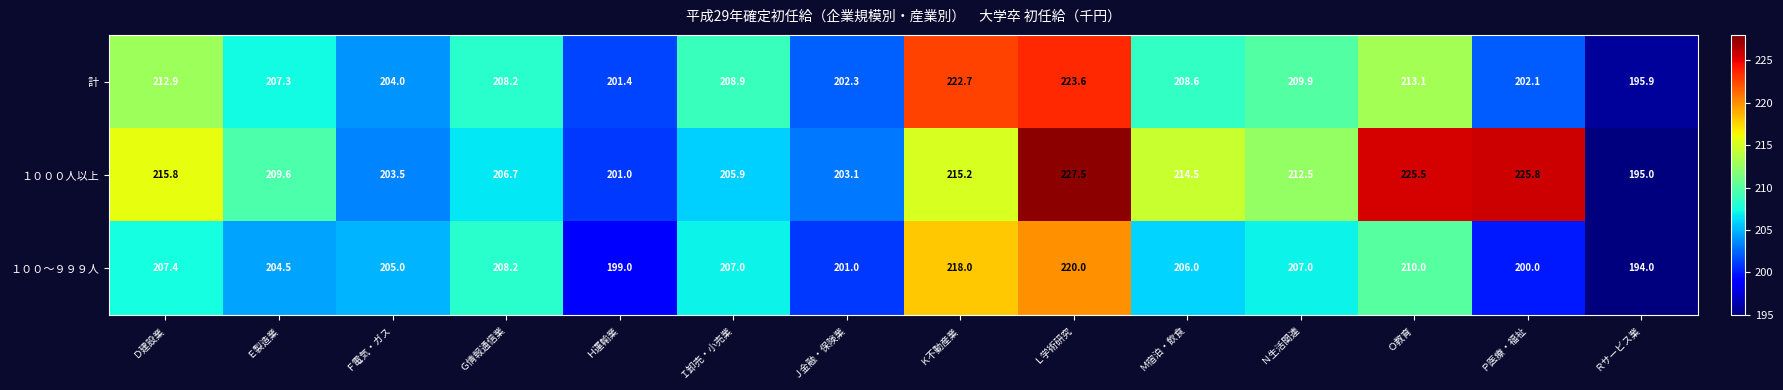

At which category does the chart reach its minimum across all series?

Ｒサービス業